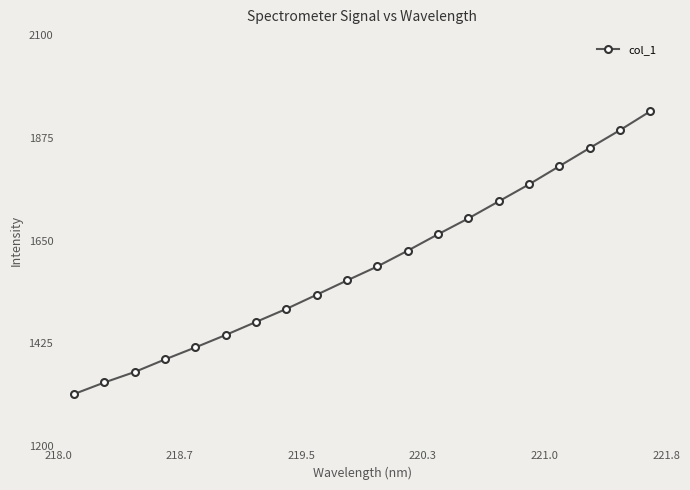

What is the sum of all values?

31916.2